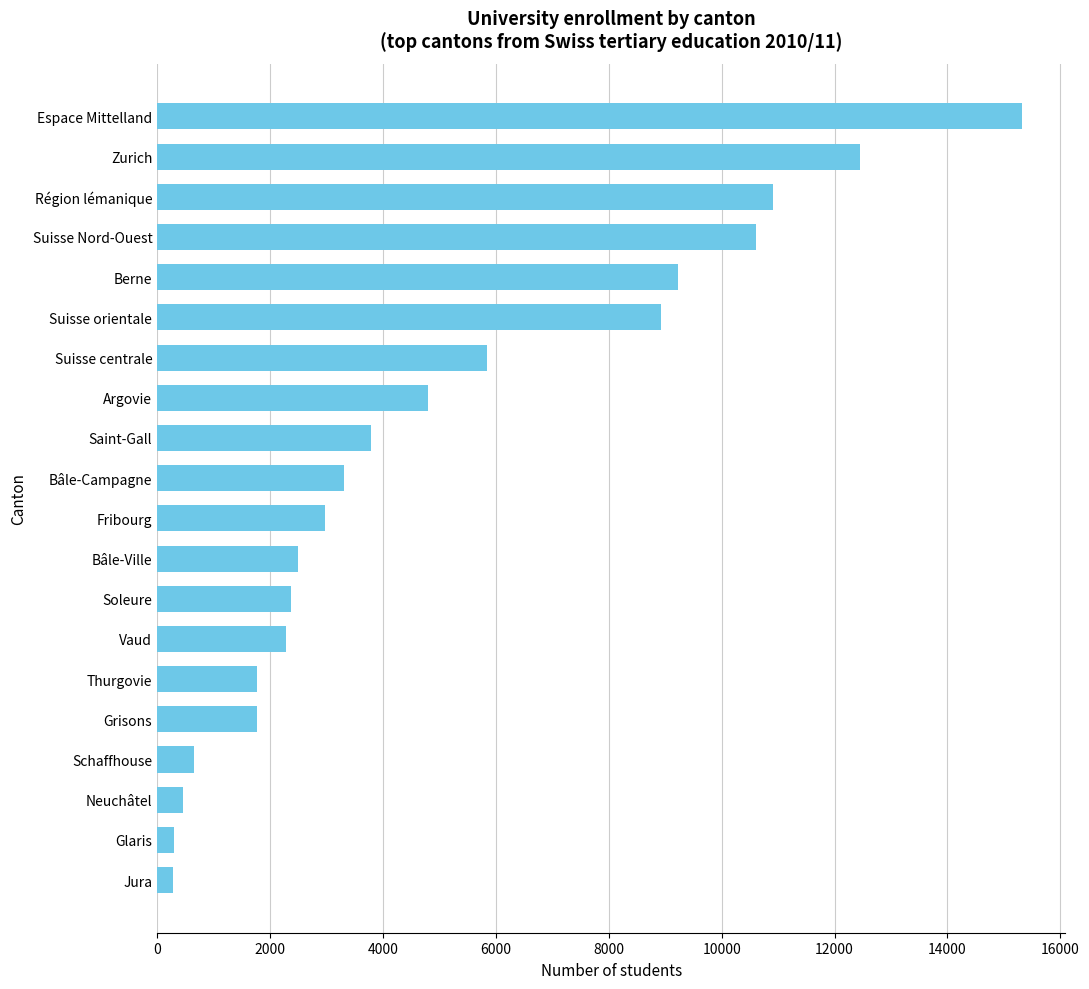

Read the value at Région lémanique.

10909